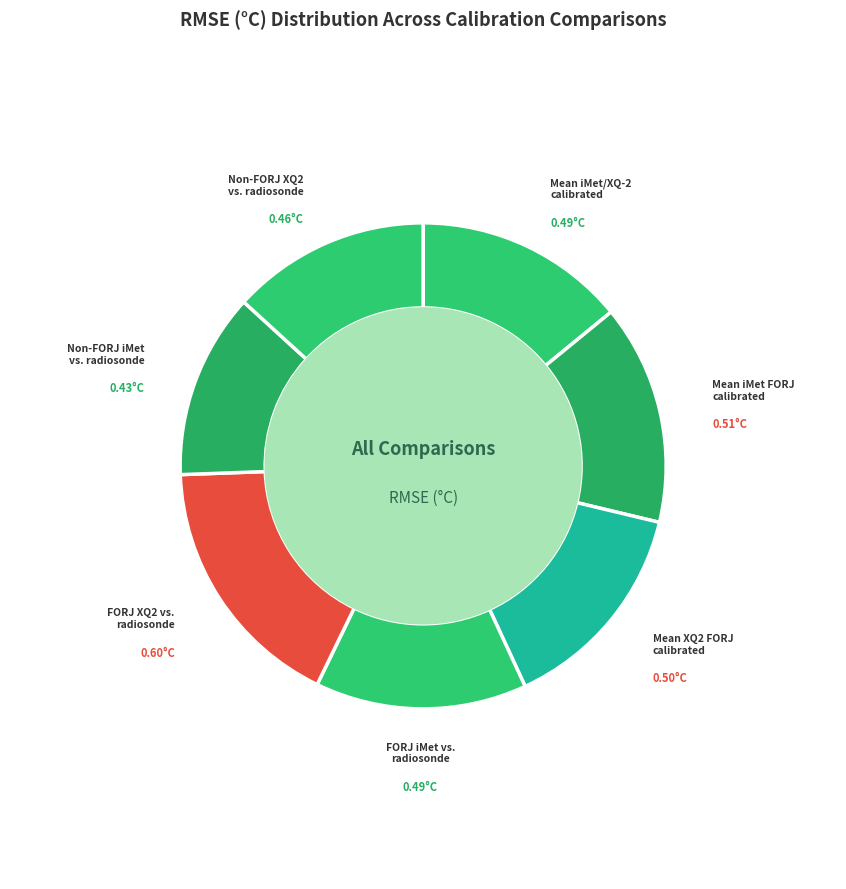

What is the smallest slice in the pie chart?

Non-FORJ iMet-calibrated vs. radiosonde